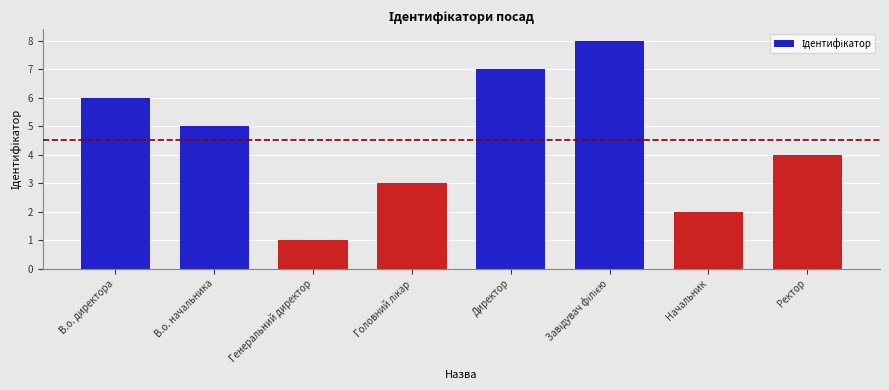

Is it true that the value at Начальник is 2?

True